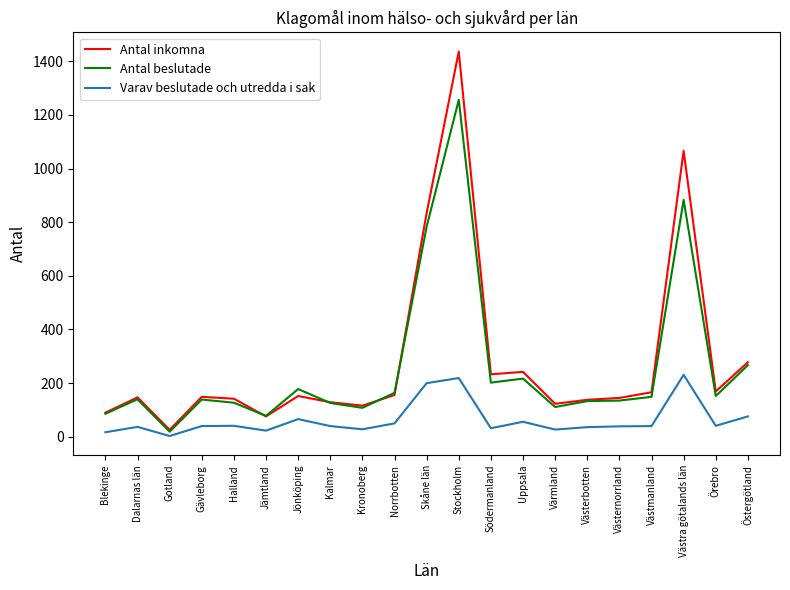

How many values in the Antal beslutade series are below 140?

10